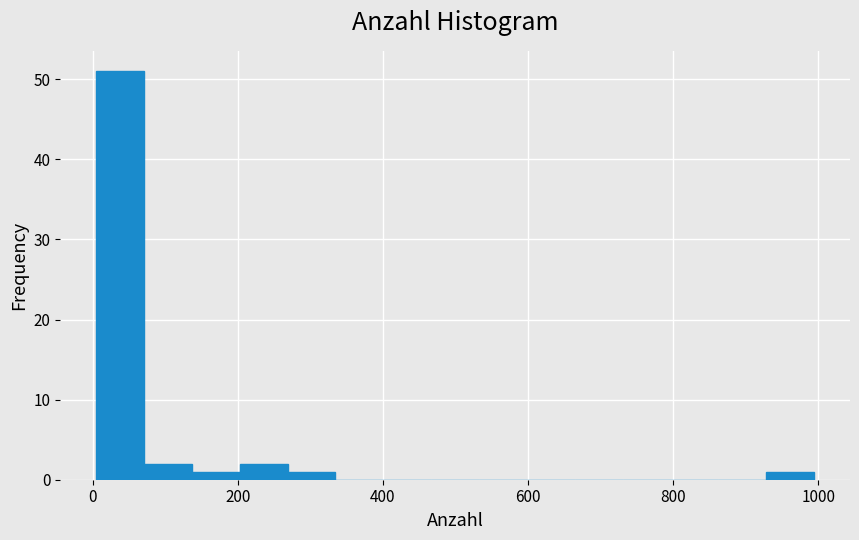

Around what value on the x-axis is the tallest bar? Give the approximate position of its centre, as read against the axis.

40